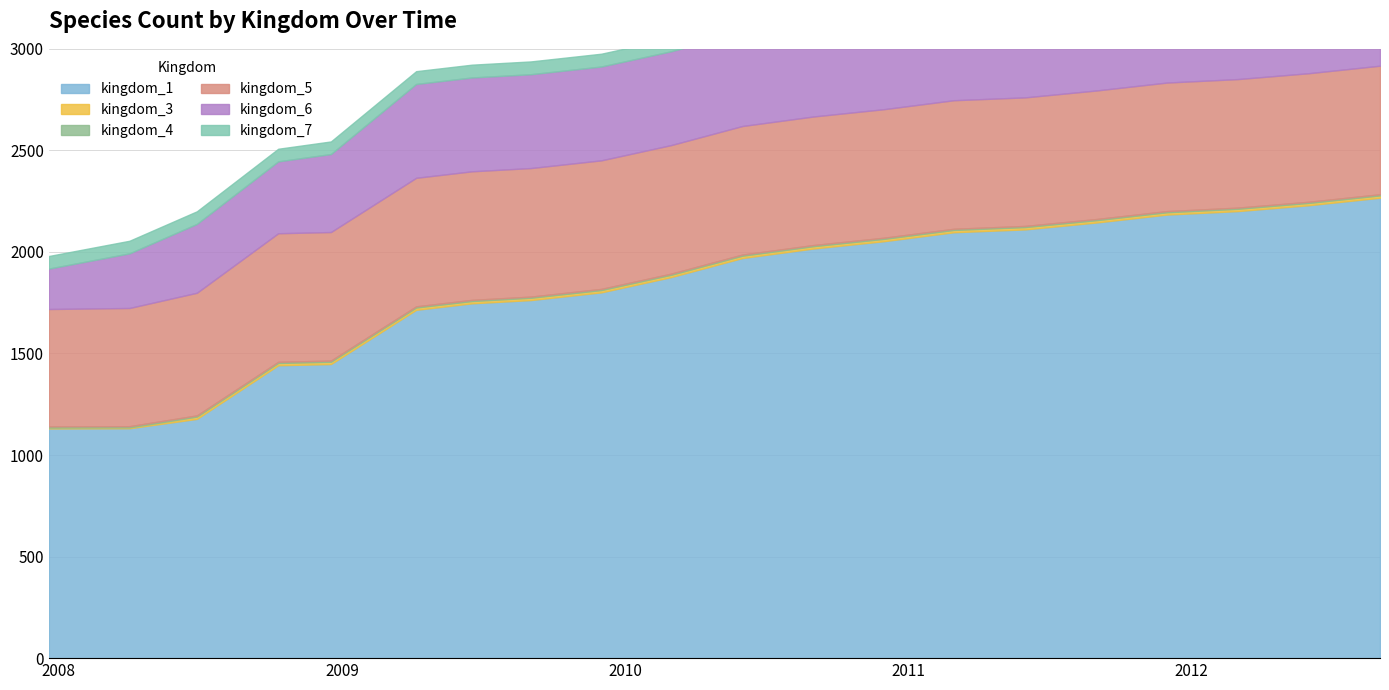

True or false: kingdom_7 and kingdom_5 cross at least once.

False